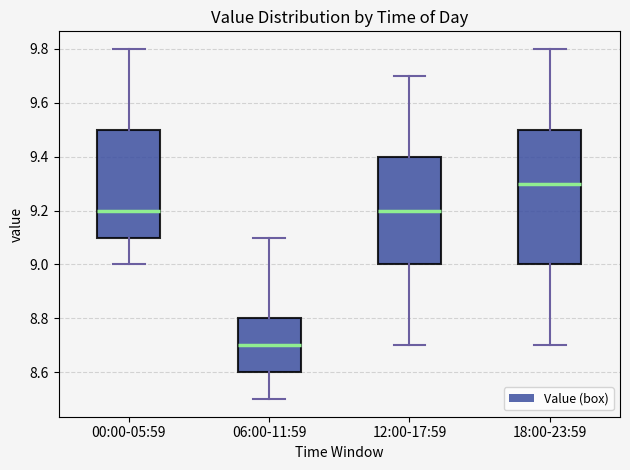

Reading left to right, transcribe this box plot: for each box, give where its median line is, the range the box spans, and where its two whiskers end, as read against the y-axis. The values are not printed on the chart, so give them approximately, as read against the axis.

00:00-05:59: median 9.2, box 9.1 to 9.5, whiskers 9.0 to 9.8
06:00-11:59: median 8.7, box 8.6 to 8.8, whiskers 8.5 to 9.1
12:00-17:59: median 9.2, box 9.0 to 9.4, whiskers 8.7 to 9.7
18:00-23:59: median 9.3, box 9.0 to 9.5, whiskers 8.7 to 9.8